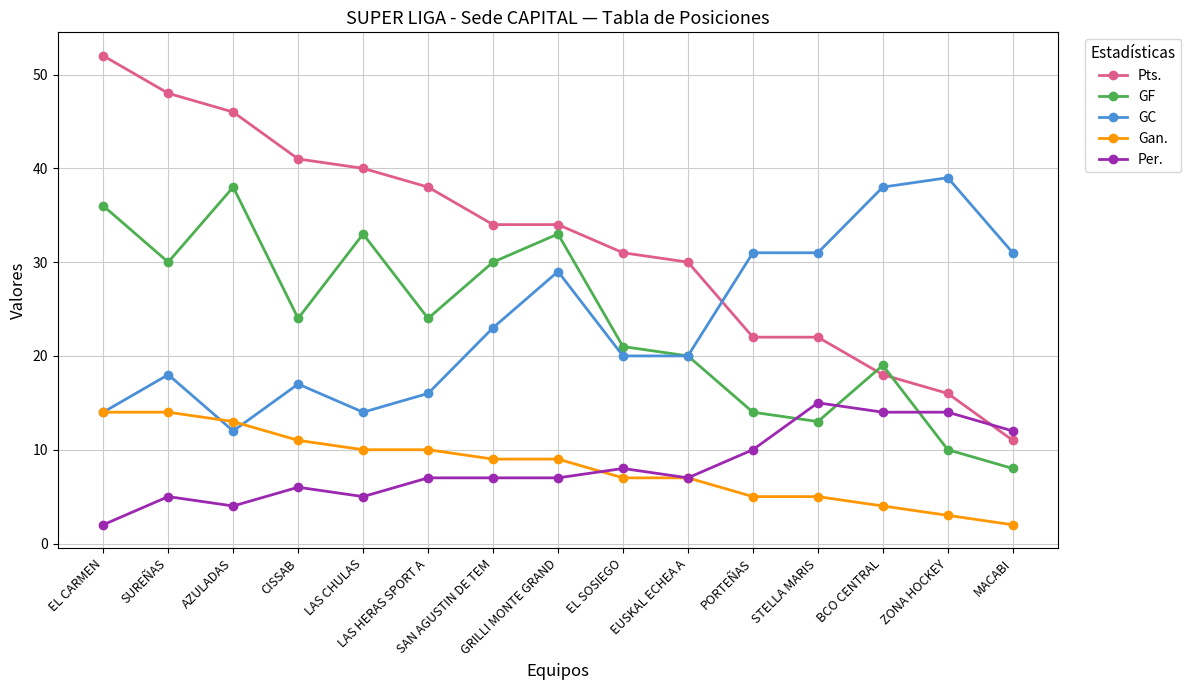

True or false: GF and Gan. intersect in this chart.

False